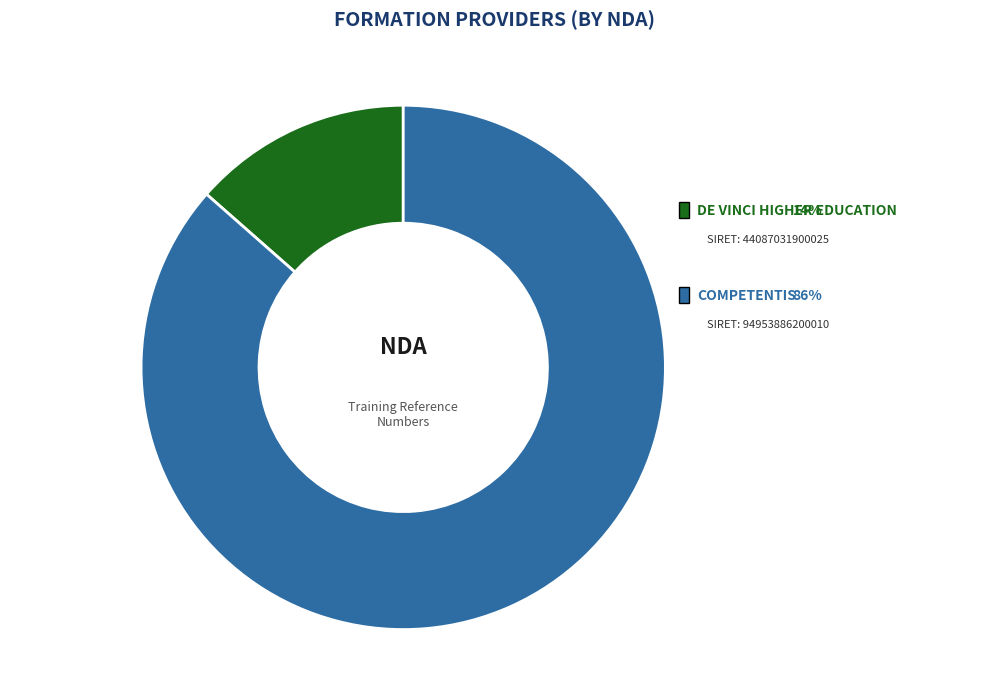

What is the largest slice in the pie chart?

COMPETENTIS